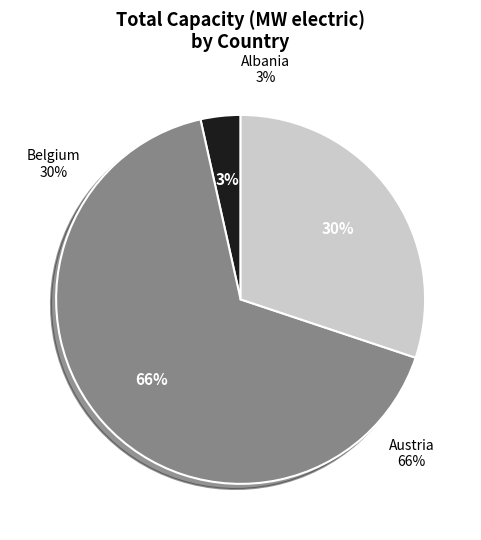

Is Belgium the majority of the pie?

No